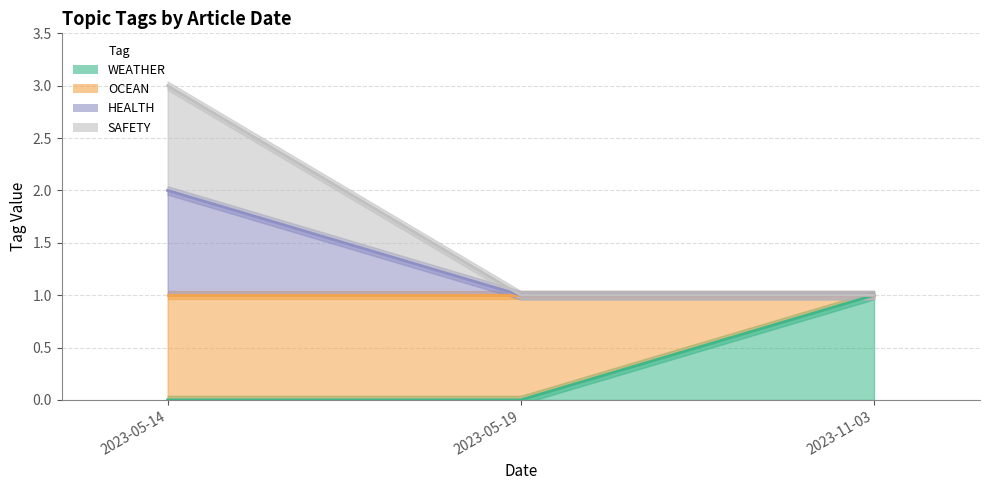

The WEATHER series shows 1 at 2023-11-03. True or false?

True